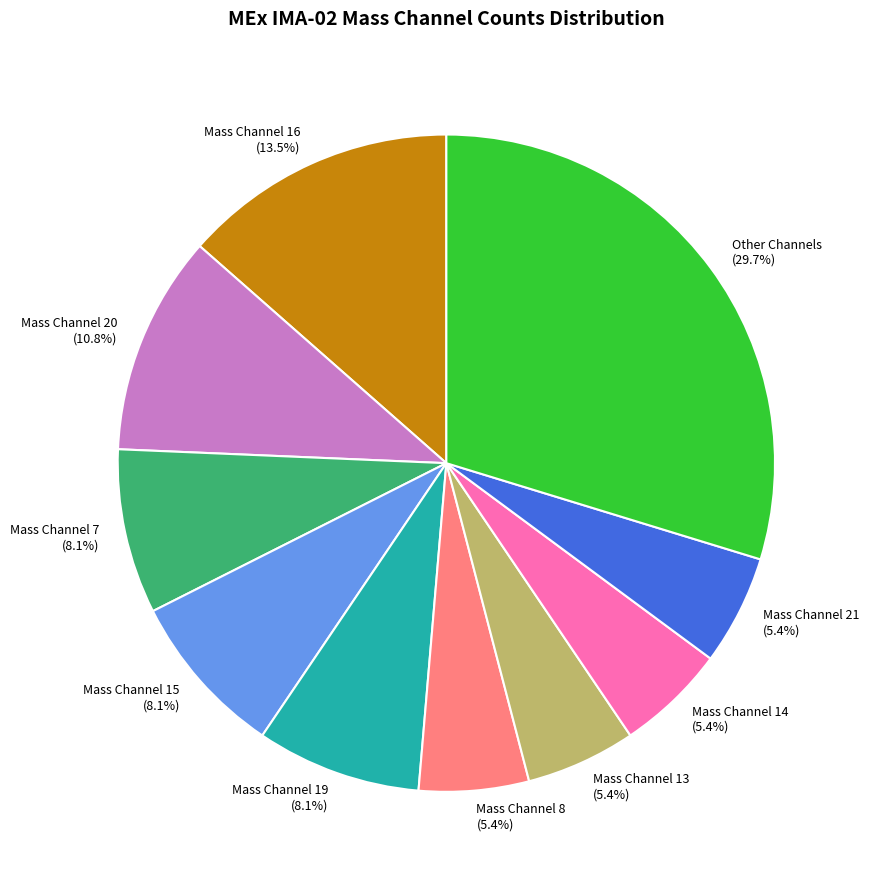

Combined, what portion of the pie is Mass Channel 20 and Mass Channel 15?

18.9%